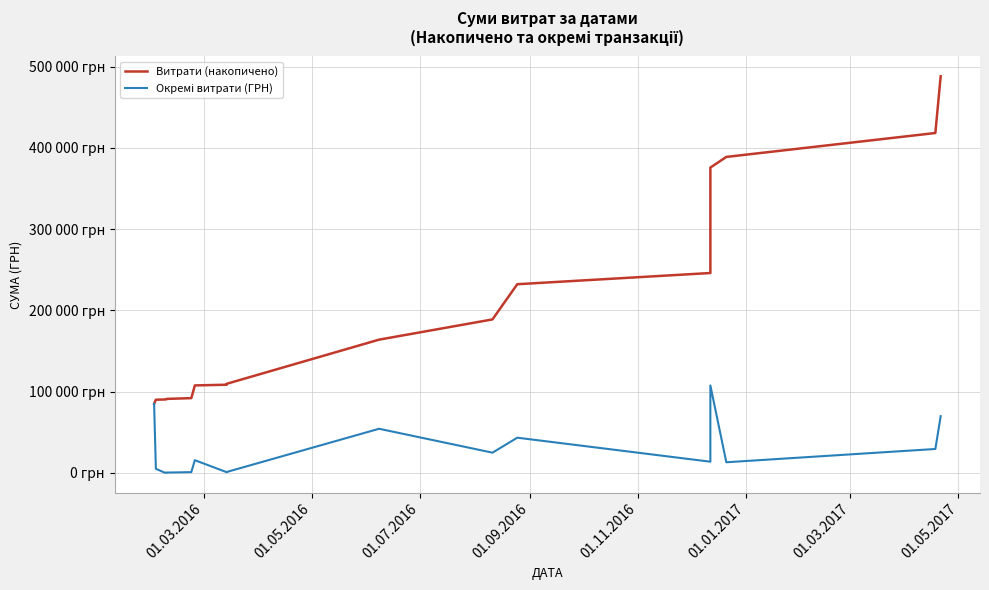

How many lines are shown in the chart?

2